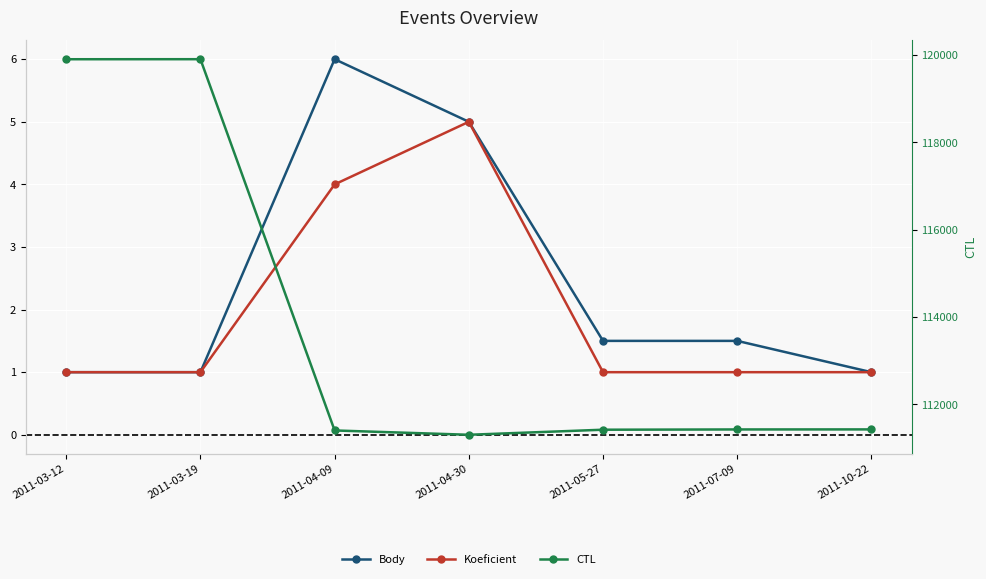

Reading left to right, extract all data points from this chart.

Body: 2011-03-12=1.0	2011-03-19=1.0	2011-04-09=6.0	2011-04-30=5.0	2011-05-27=1.5	2011-07-09=1.5	2011-10-22=1.0
Koeficient: 2011-03-12=1.0	2011-03-19=1.0	2011-04-09=4.0	2011-04-30=5.0	2011-05-27=1.0	2011-07-09=1.0	2011-10-22=1.0
CTL: 2011-03-12=119902.0	2011-03-19=119903.0	2011-04-09=111401.0	2011-04-30=111302.0	2011-05-27=111418.0	2011-07-09=111424.0	2011-10-22=111425.0